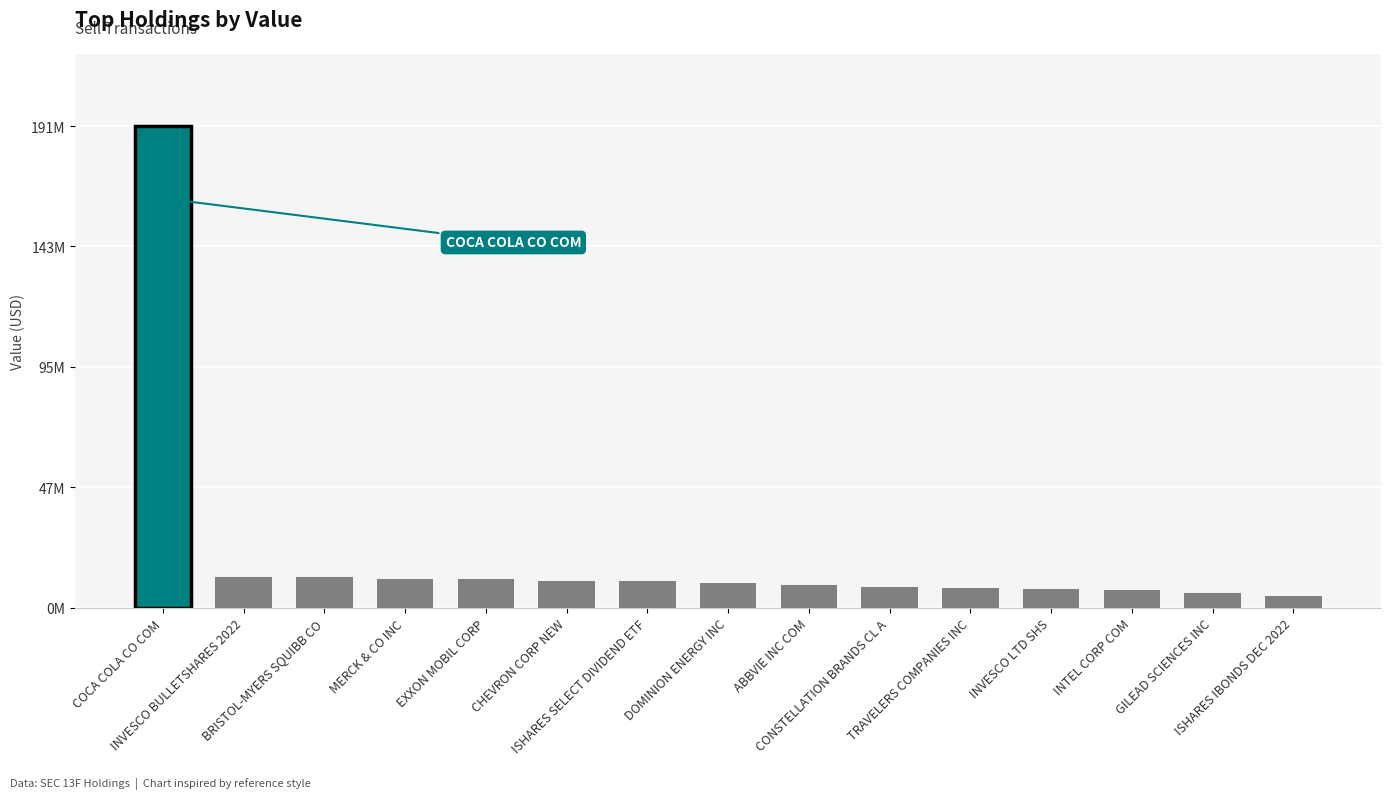

Is it true that the value at ABBVIE INC COM is 9136000?

True